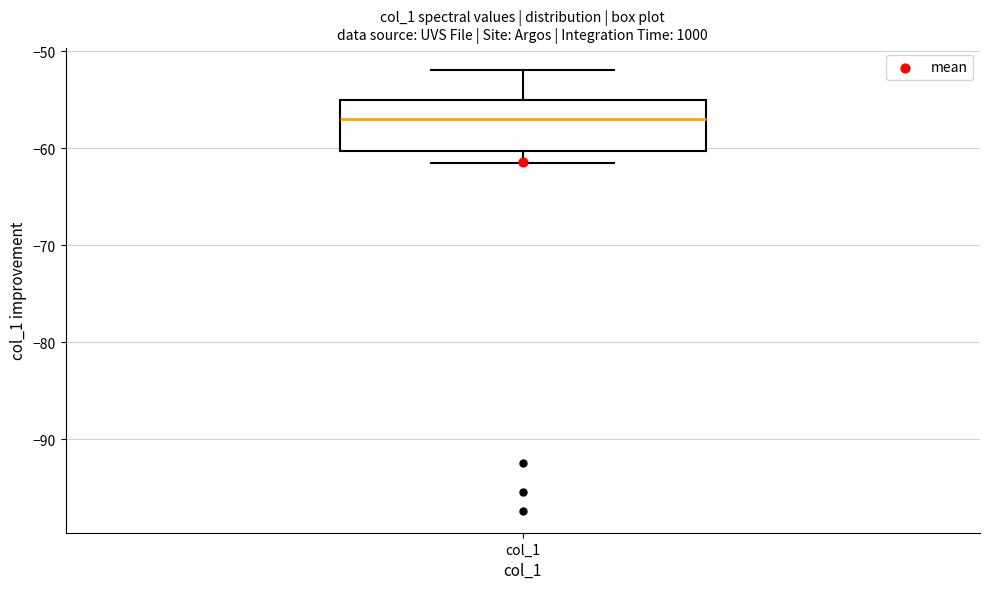

Read this box plot against the y-axis: the position of the median line, the range covered by the box, and the ends of both whiskers. The values are not printed on the chart, so give them approximately, as read against the axis.

median -57, box -60 to -55, whiskers -62 to -52